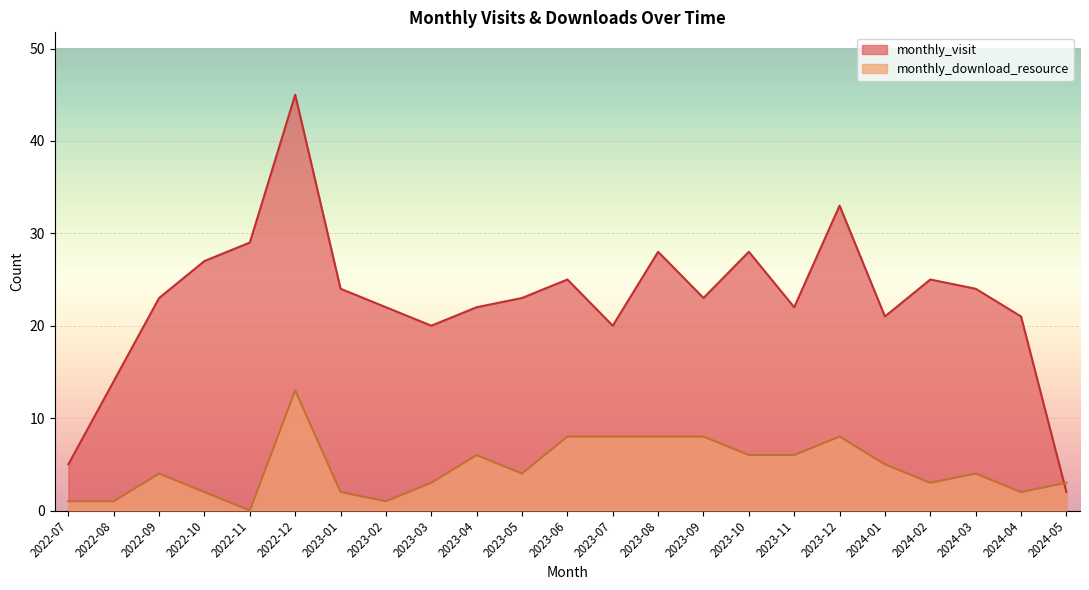

How many lines are shown in the chart?

2